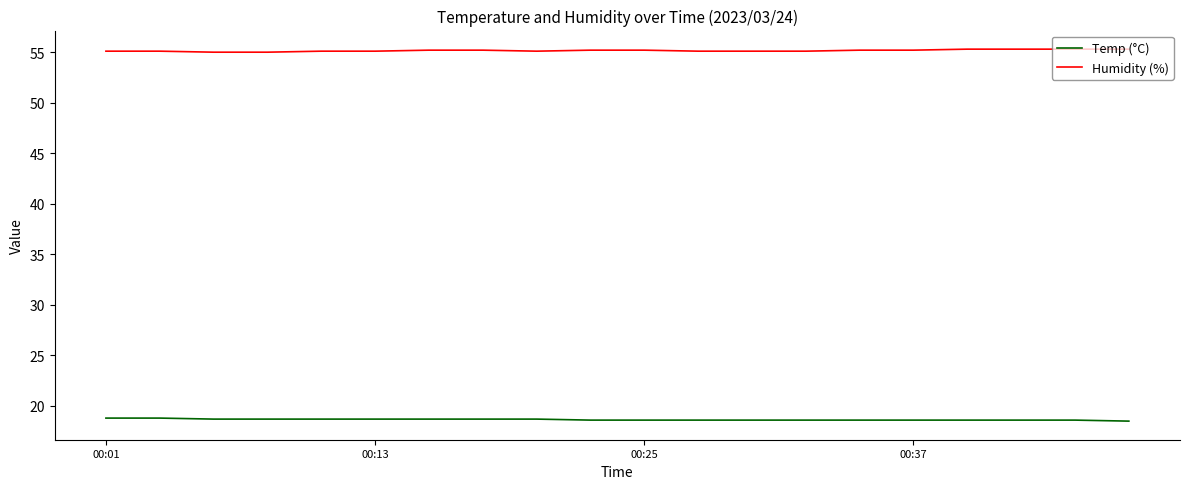

Which series has the largest total across all categories?

Humidity (%)